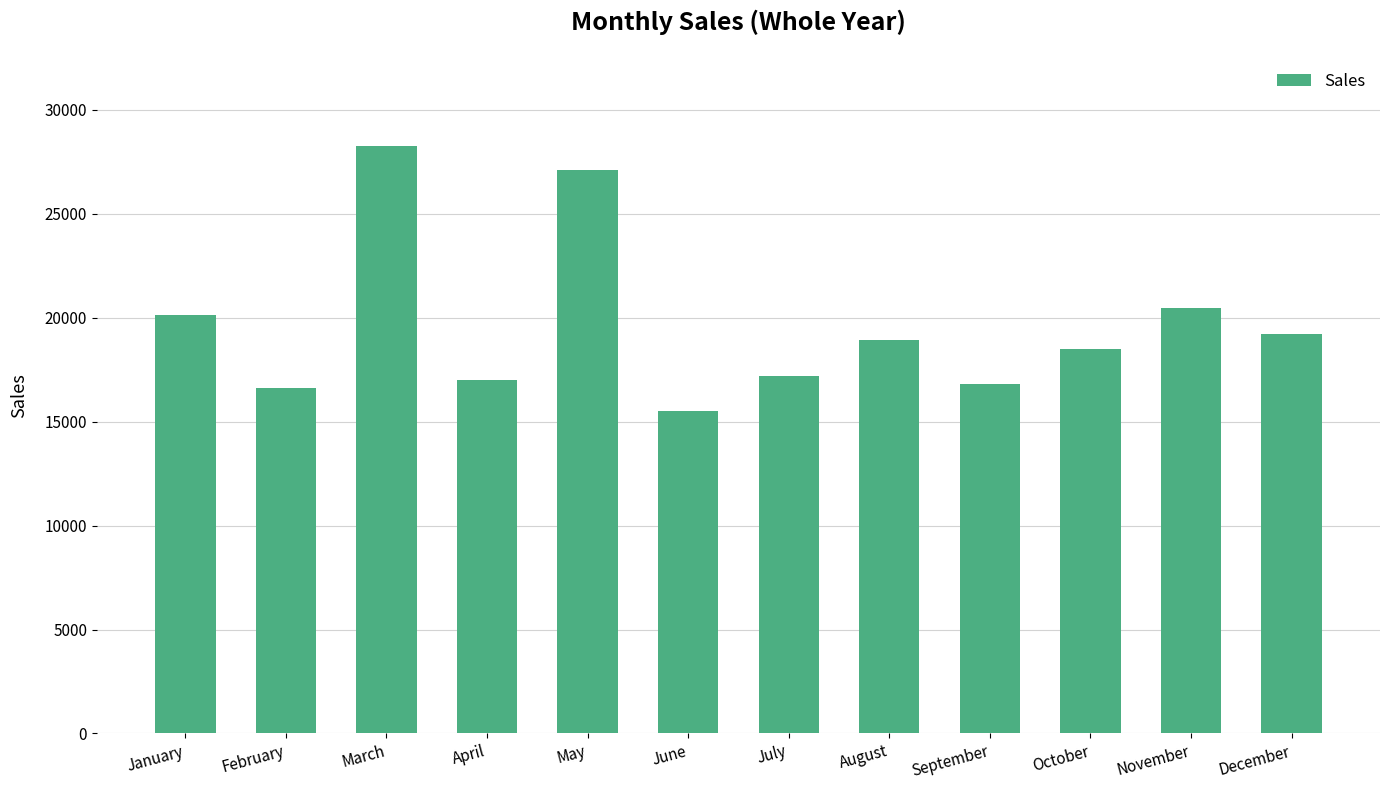

Is it true that the value at September is 21878?

False